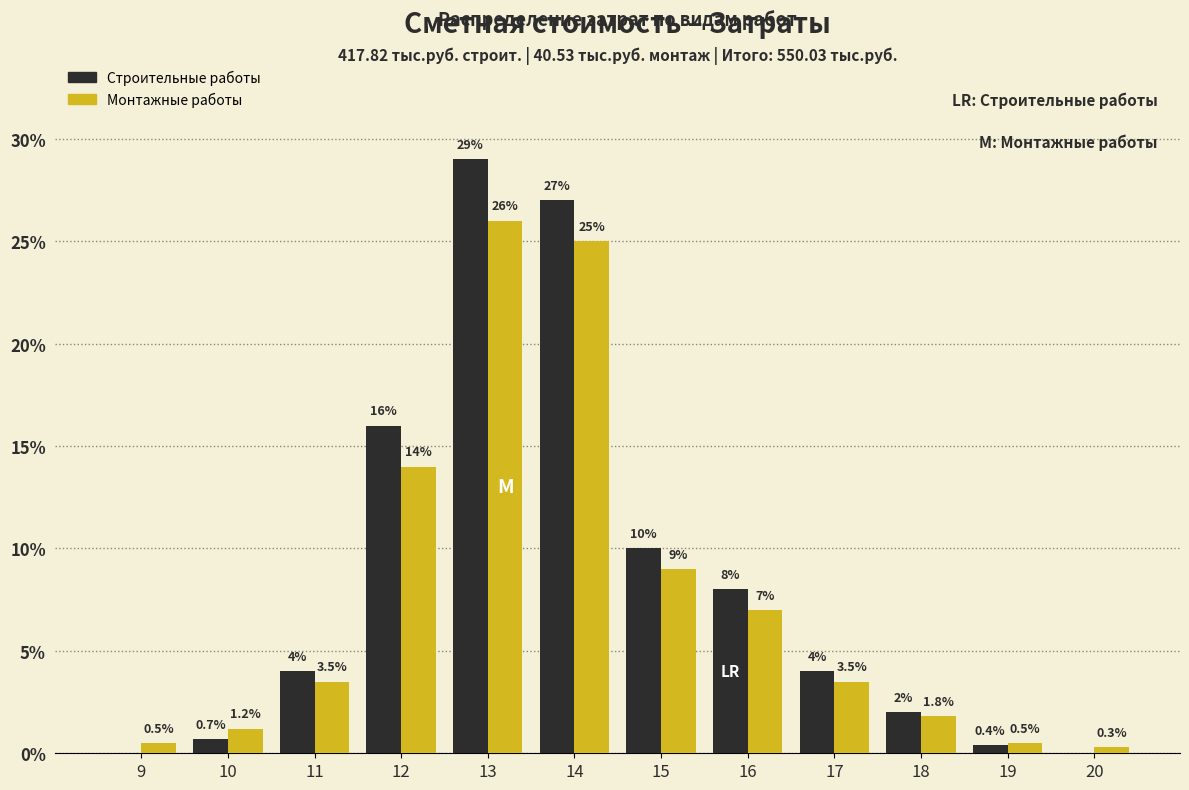

Reading left to right, extract all data points from this chart.

Строительные работы: 9=0.0	10=0.7	11=4.0	12=16.0	13=29.0	14=27.0	15=10.0	16=8.0	17=4.0	18=2.0	19=0.4	20=0.0
Монтажные работы: 9=0.5	10=1.2	11=3.5	12=14.0	13=26.0	14=25.0	15=9.0	16=7.0	17=3.5	18=1.8	19=0.5	20=0.3